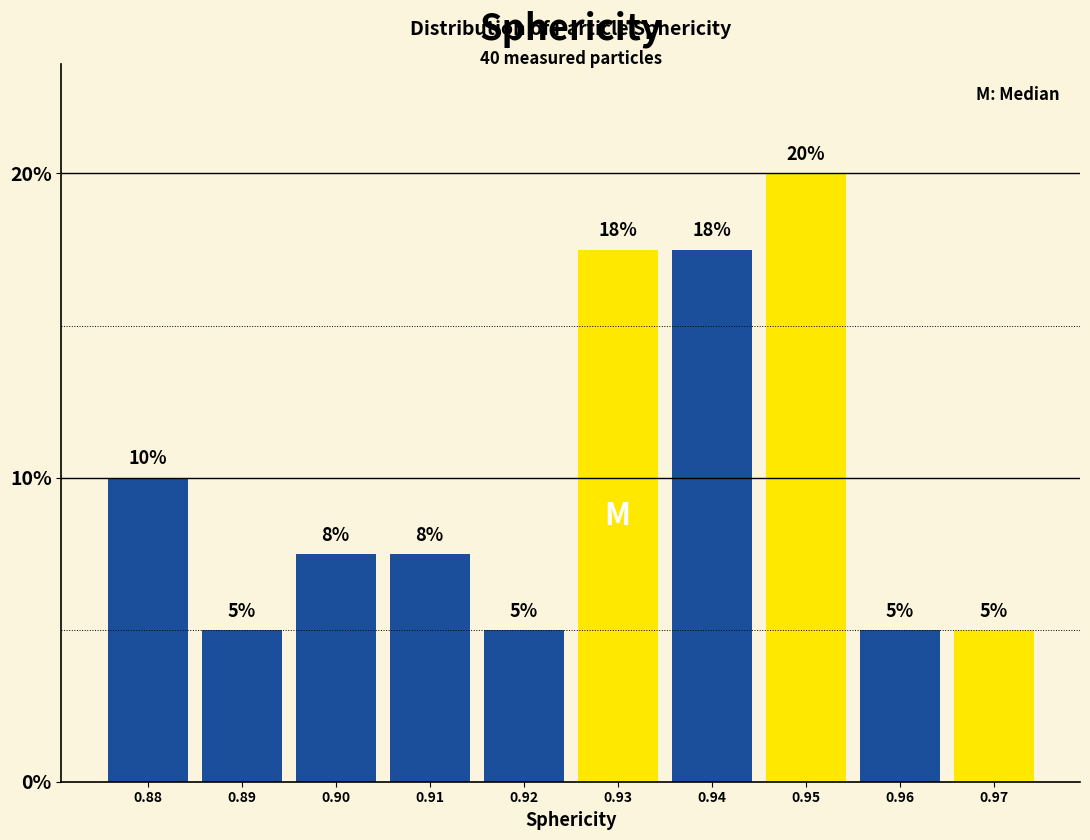

What is the smallest value displayed?

5.0